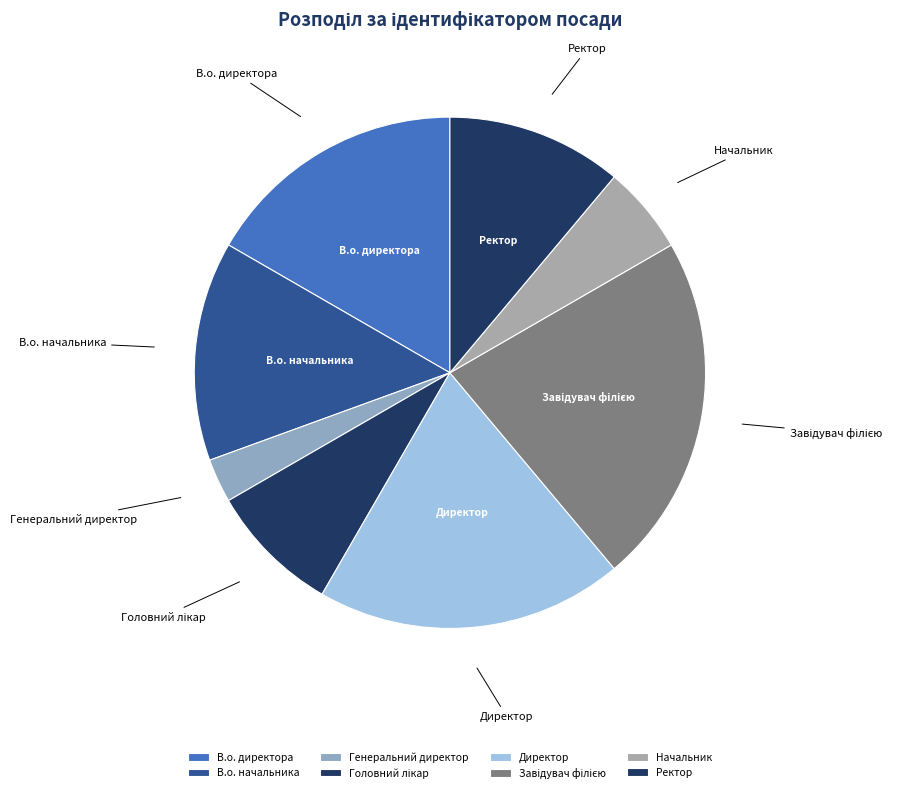

Approximately how many times larger is the value at Директор compared to Генеральний директор?

7.0